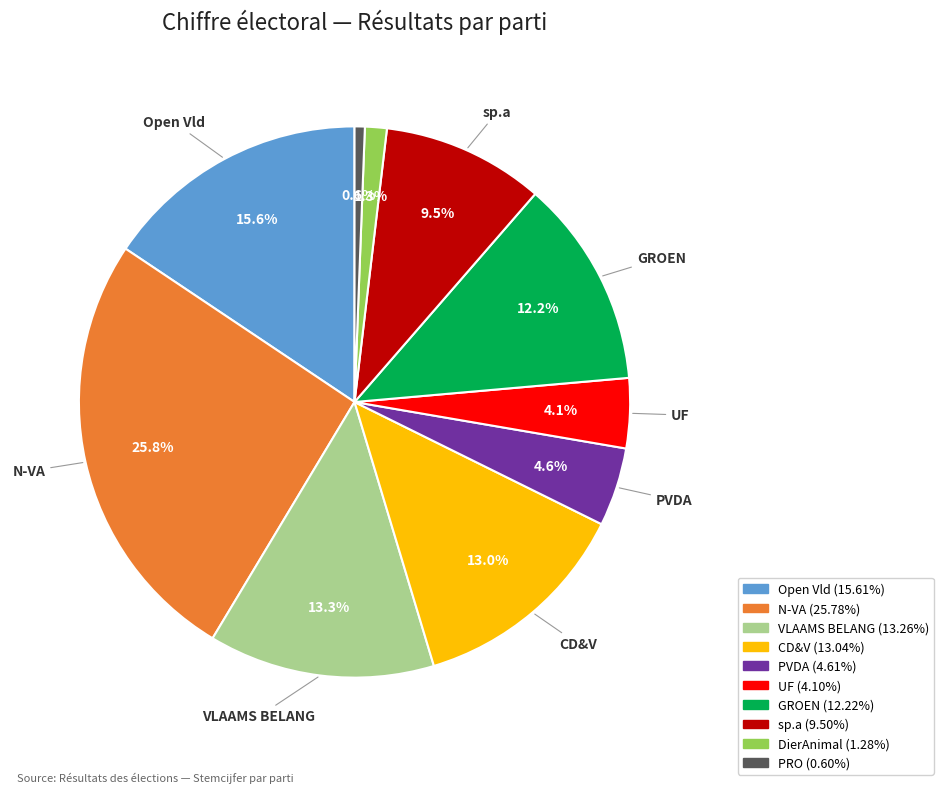

Is there any slice that represents more than half of the pie?

No